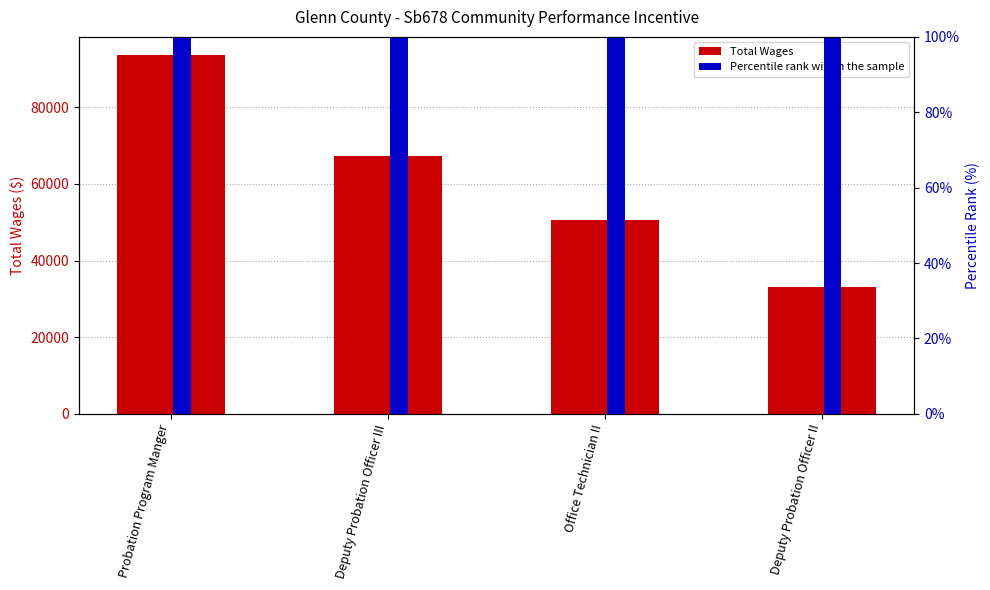

Reading right to left, list all the values displayed in this chart.

Total Wages: Deputy Probation Officer II=33087	Office Technician II=50503	Deputy Probation Officer III=67176	Probation Program Manger=93673
Percentile rank within the sample: Deputy Probation Officer II=3000	Office Technician II=3000	Deputy Probation Officer III=3000	Probation Program Manger=3000